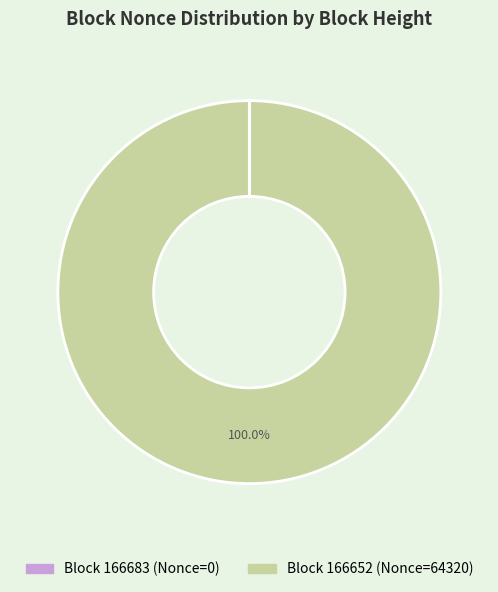

Does any single category account for the majority?

Yes